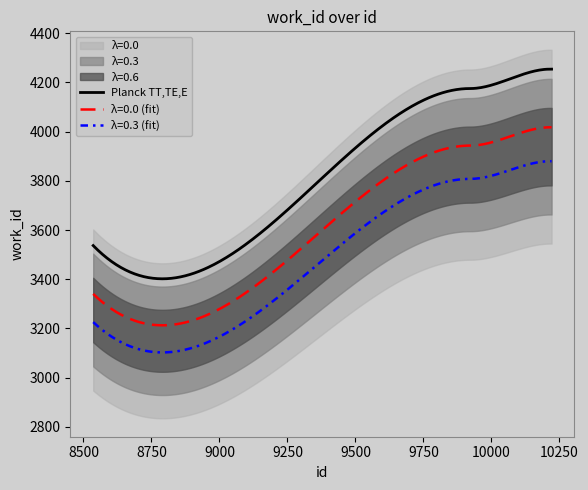

What is the approximate value at 10216?

3939